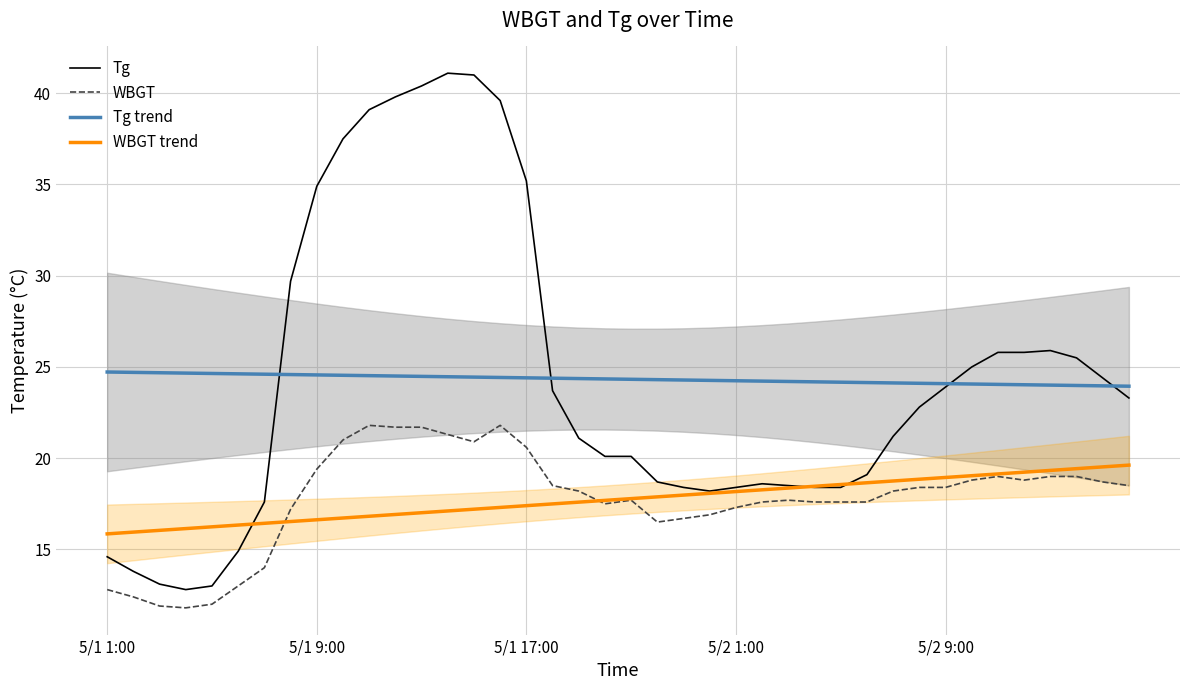

What are all the series names shown in the legend?

Tg, WBGT, Tg trend, WBGT trend